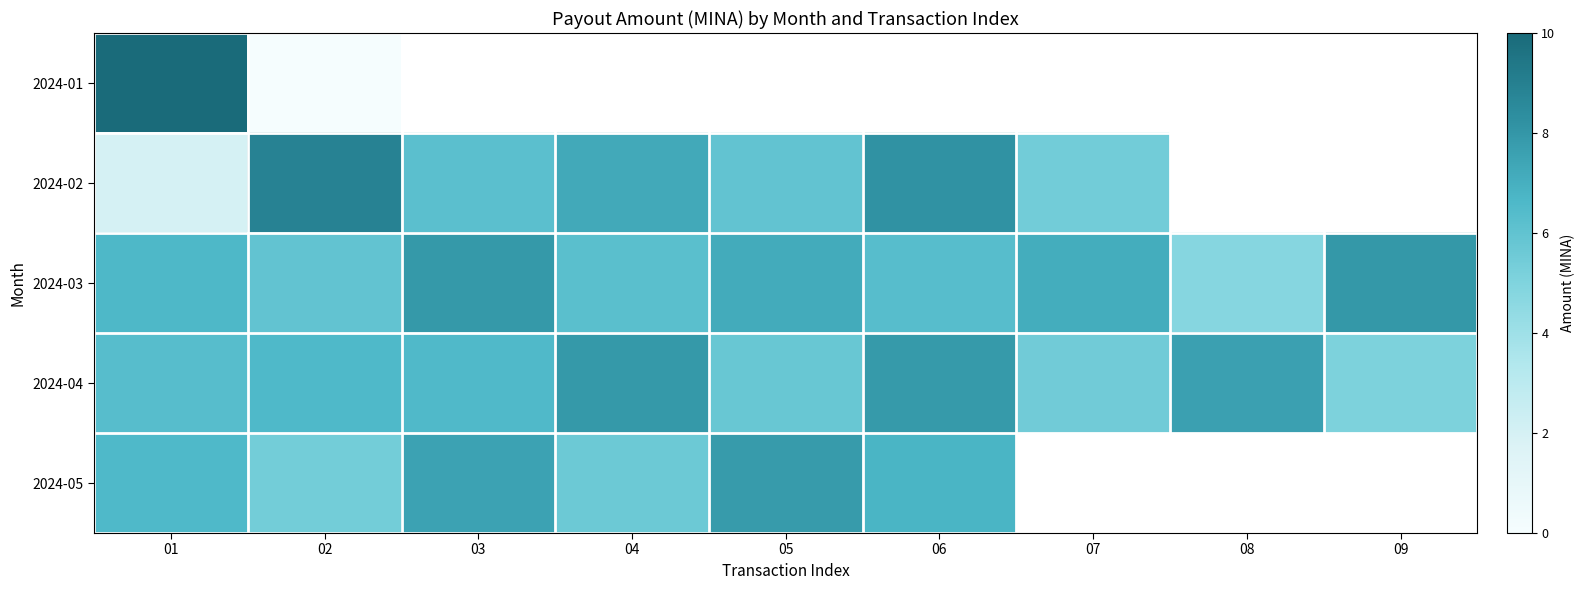

What is the difference between the highest and lowest values at 02?

8.9